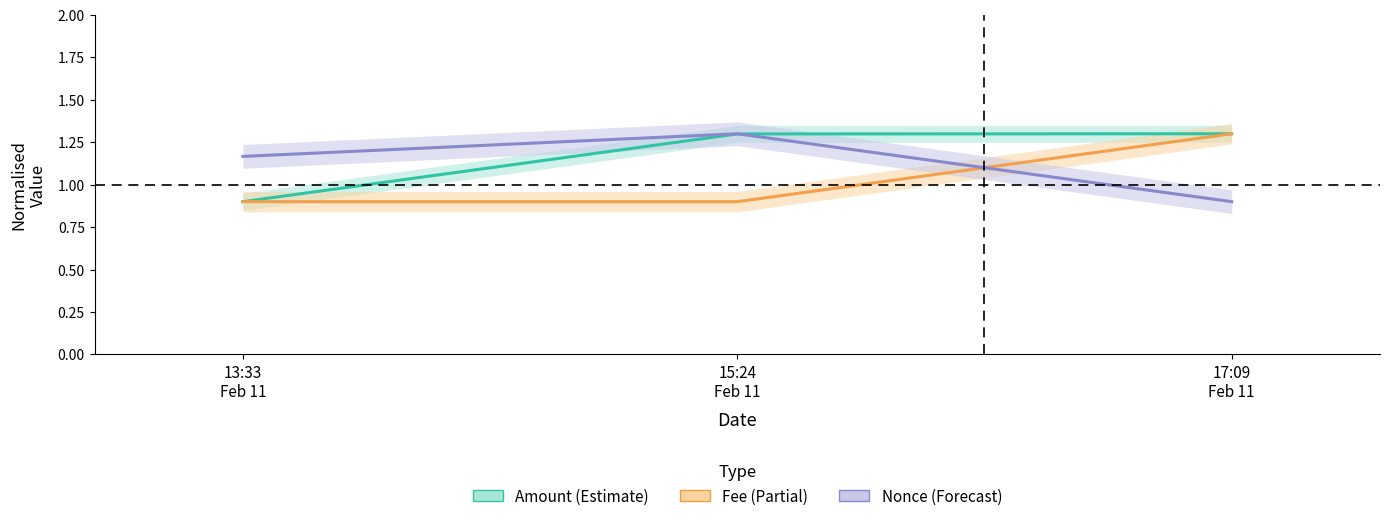

How many values in the Amount series are below 1?

1